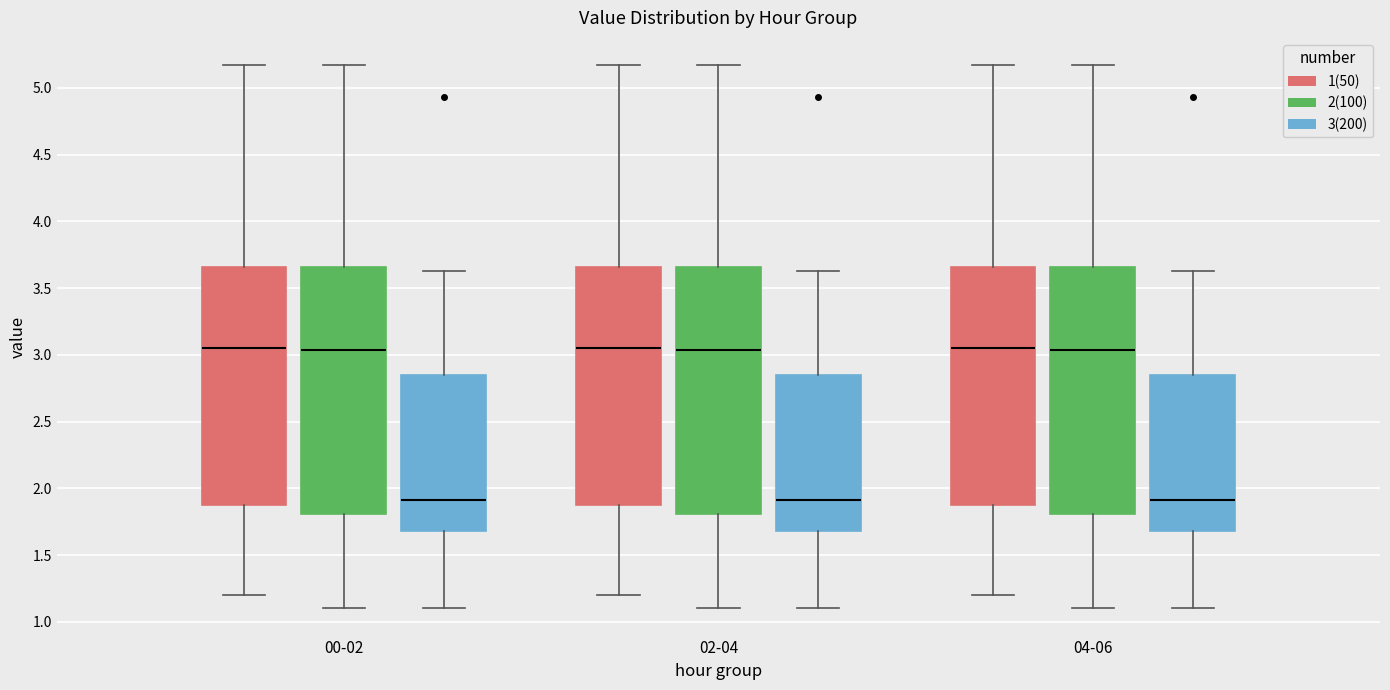

Reading left to right, transcribe this box plot: for each box, give where its median line is, the range the box spans, and where its two whiskers end, as read against the y-axis. The values are not printed on the chart, so give them approximately, as read against the axis.

00-02 (1(50)): median 3.05, box 1.90 to 3.65, whiskers 1.20 to 5.15
00-02 (2(100)): median 3.05, box 1.80 to 3.65, whiskers 1.10 to 5.15
00-02 (3(200)): median 1.90, box 1.70 to 2.85, whiskers 1.10 to 3.65
02-04 (1(50)): median 3.05, box 1.90 to 3.65, whiskers 1.20 to 5.15
02-04 (2(100)): median 3.05, box 1.80 to 3.65, whiskers 1.10 to 5.15
02-04 (3(200)): median 1.90, box 1.70 to 2.85, whiskers 1.10 to 3.65
04-06 (1(50)): median 3.05, box 1.90 to 3.65, whiskers 1.20 to 5.15
04-06 (2(100)): median 3.05, box 1.80 to 3.65, whiskers 1.10 to 5.15
04-06 (3(200)): median 1.90, box 1.70 to 2.85, whiskers 1.10 to 3.65